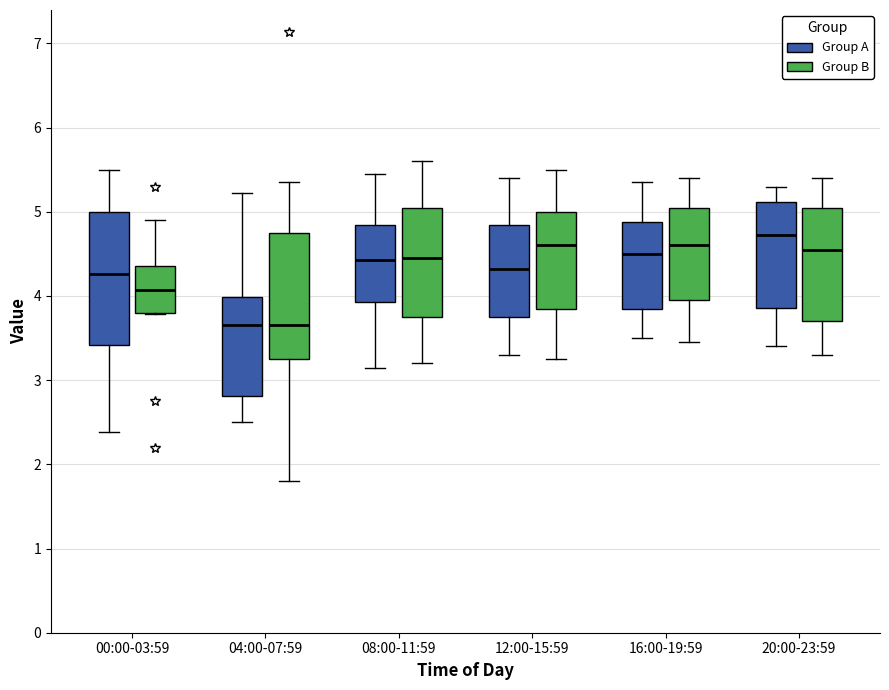

Where does the lower whisker of the box for 00:00-03:59 (Group A) end on the y-axis? The values are not printed on the chart, so give them approximately, as read against the axis.

2.4